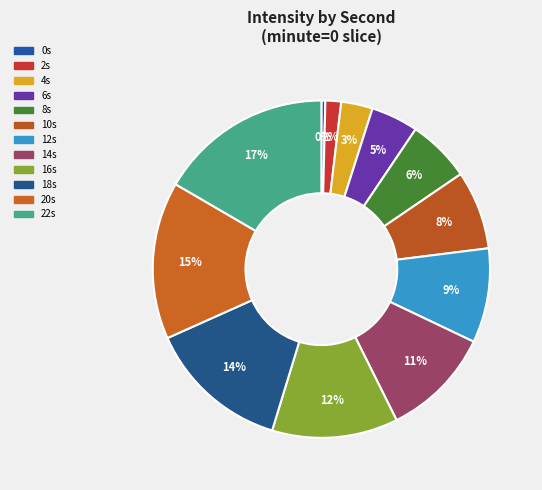

Count the number of slices in the pie.

12